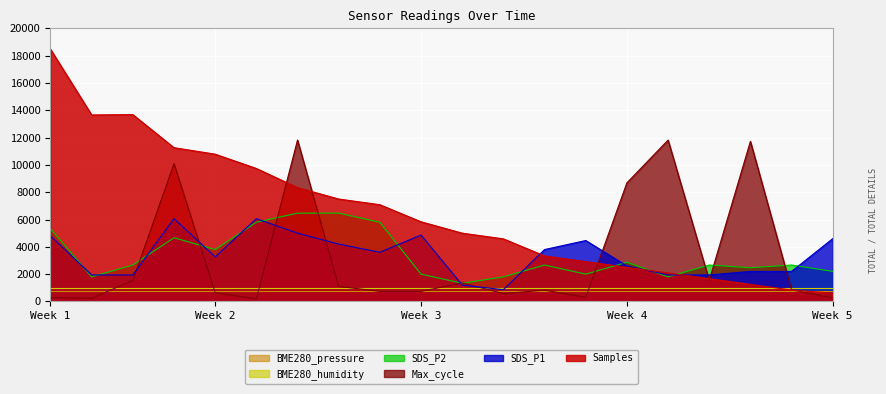

Which category has the highest value across all series?

Week 1